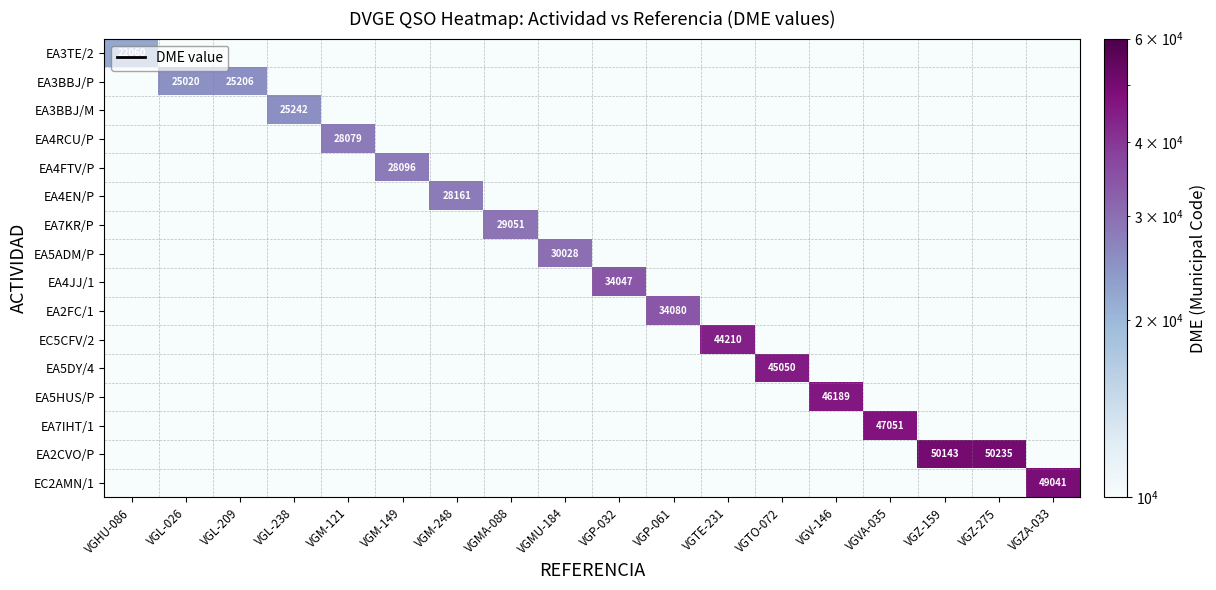

At how many categories does at least one series exceed 4874?

18